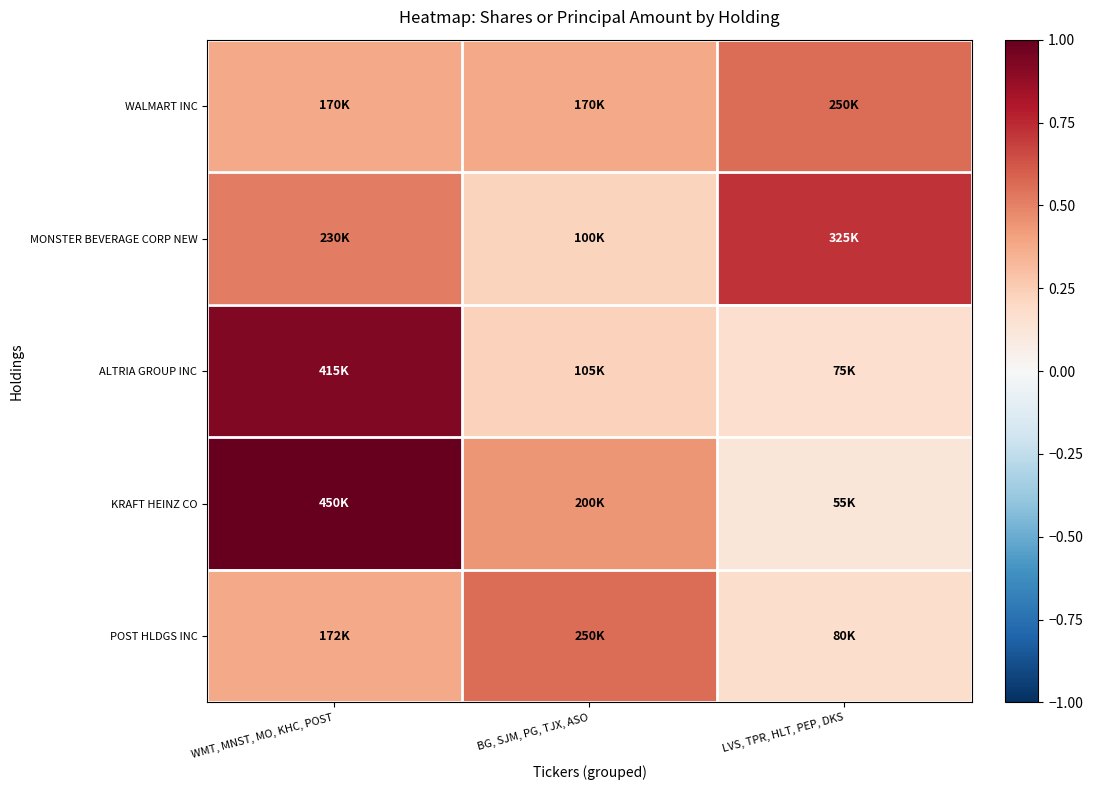

Which series has the largest range (max minus min)?

KRAFT HEINZ CO